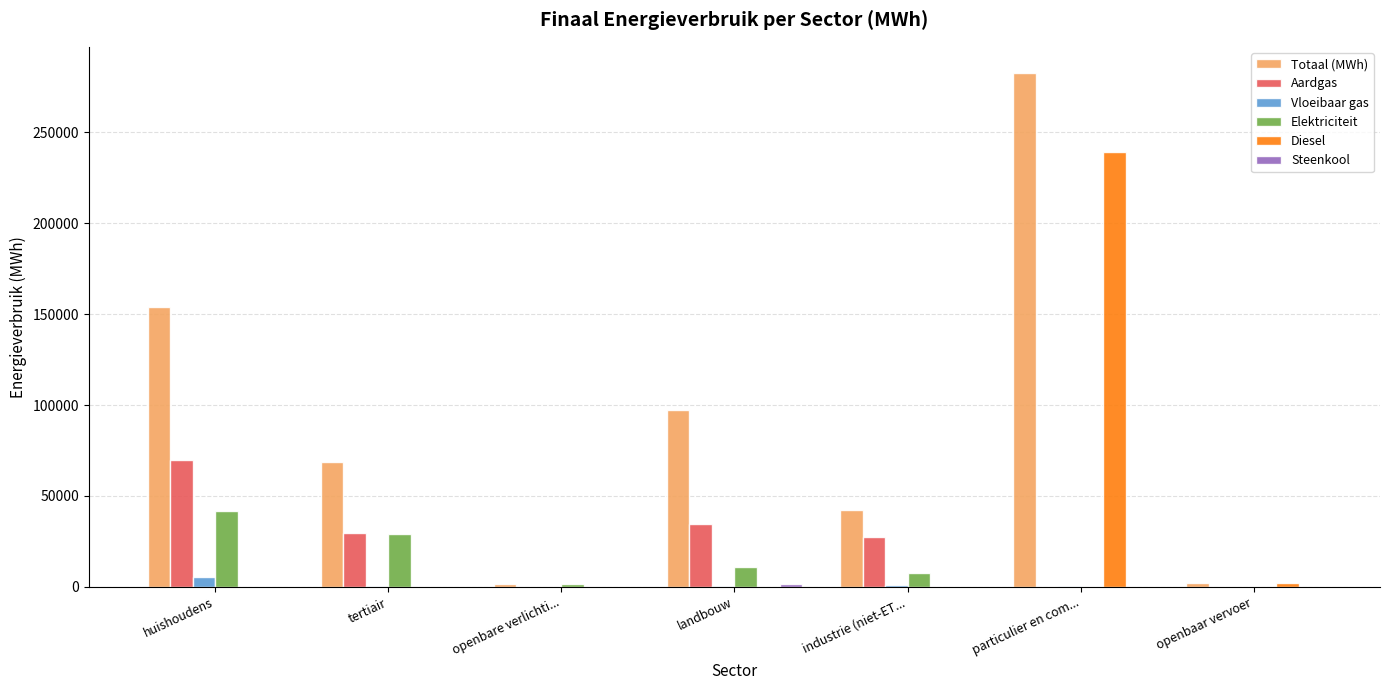

Does the chart contain stacked bars?

No